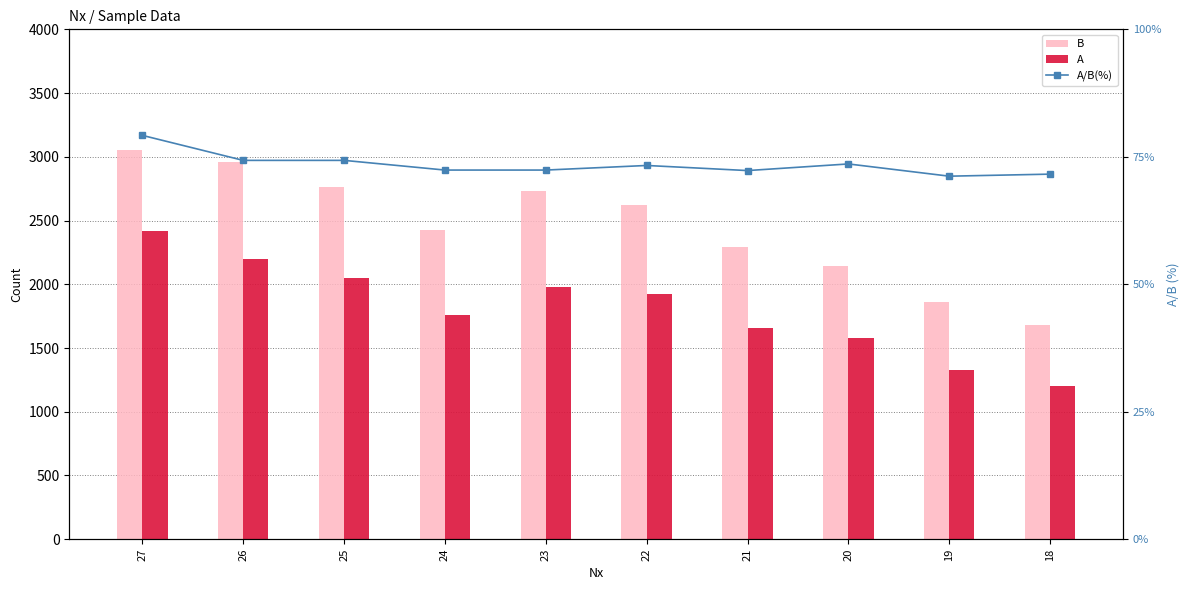

What is the average value of the A/B(%) series?

73.5